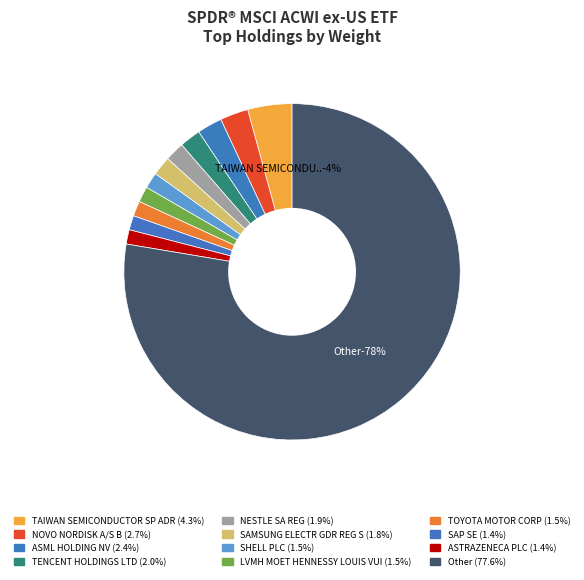

To the nearest percent, what percentage of the pie is ASTRAZENECA PLC?

1%